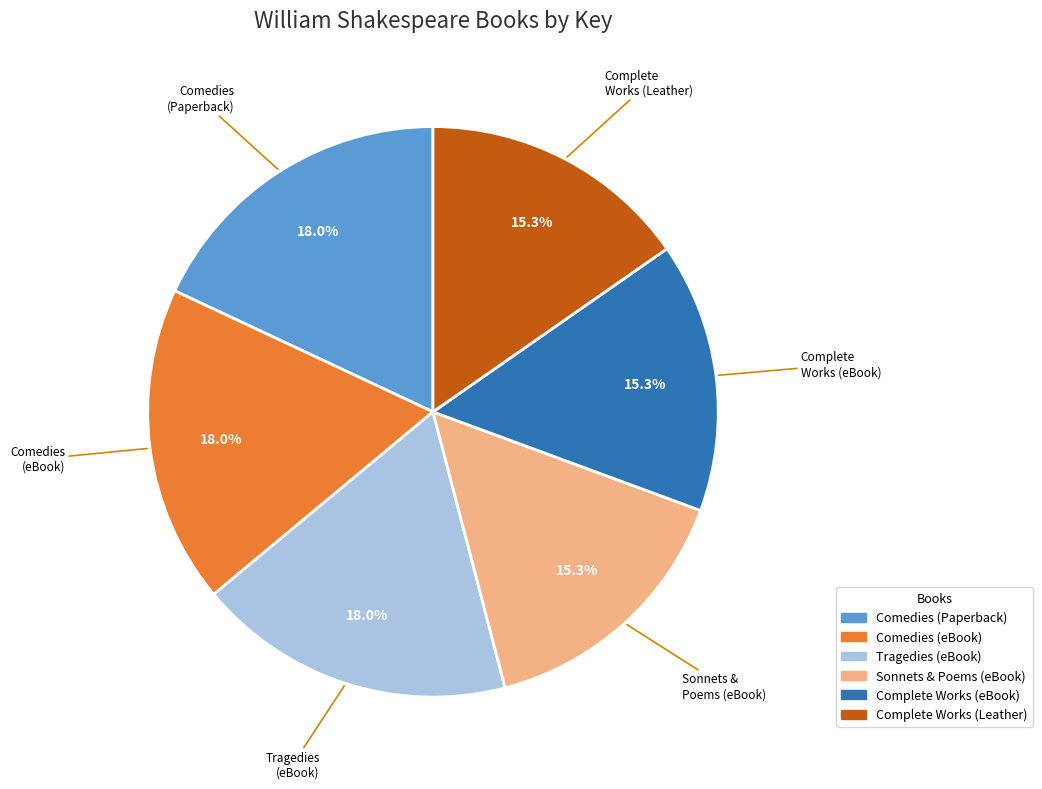

Is there any slice that represents more than half of the pie?

No